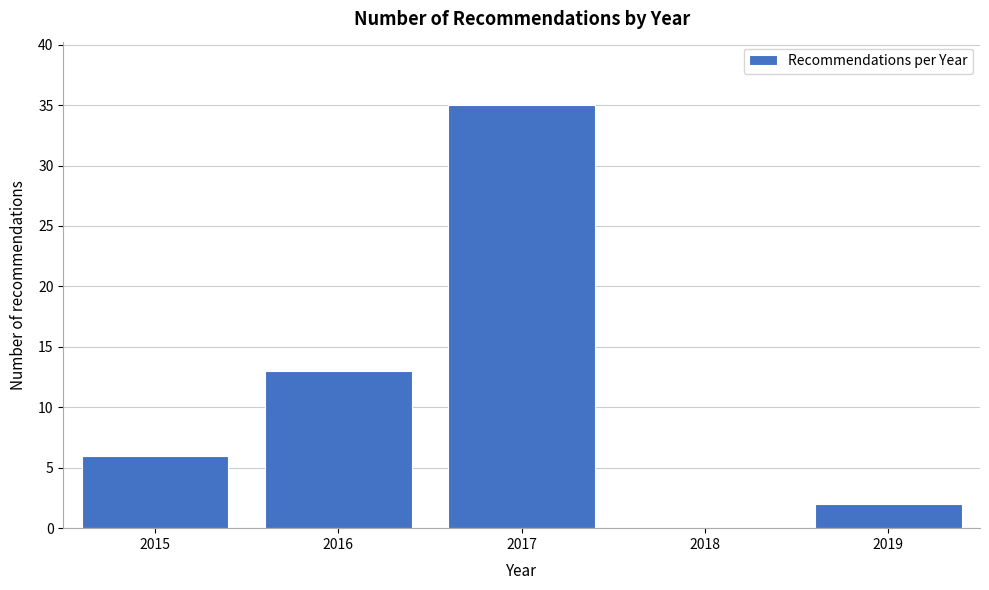

Reading right to left, extract all data points from this chart.

2019=2	2018=0	2017=35	2016=13	2015=6